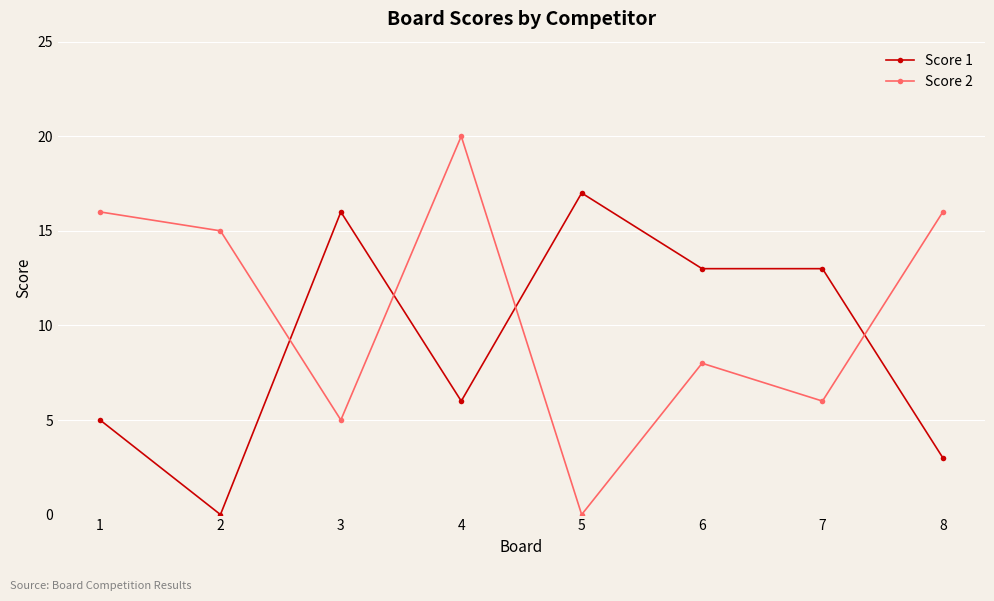

At 1, list the series in order from smallest to largest.

Score 1, Score 2